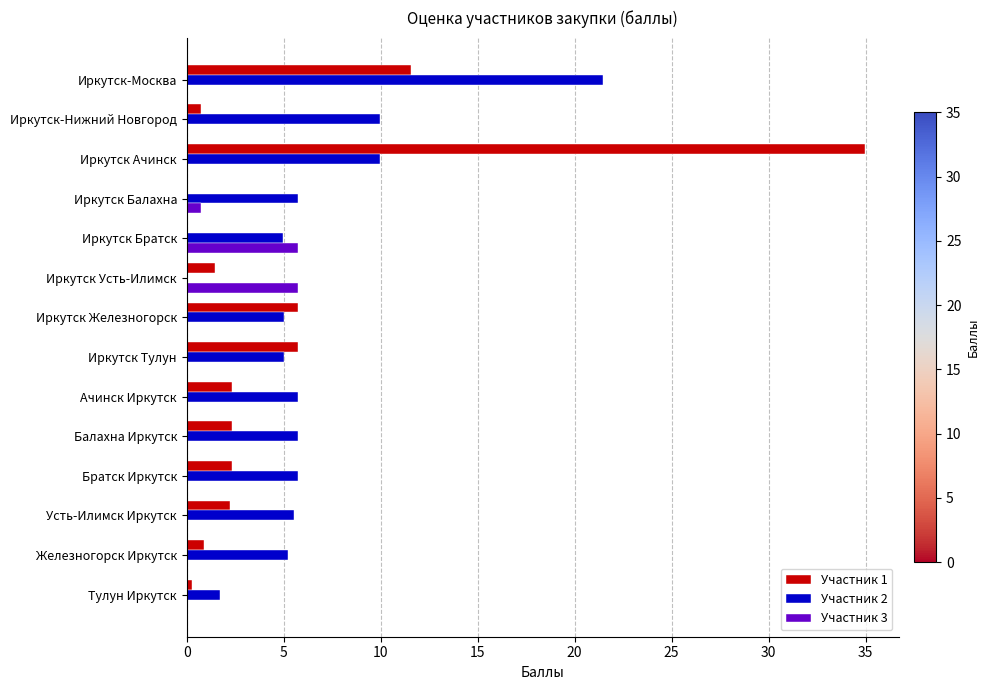

At which category is the sum across all series the highest?

Иркутск Ачинск